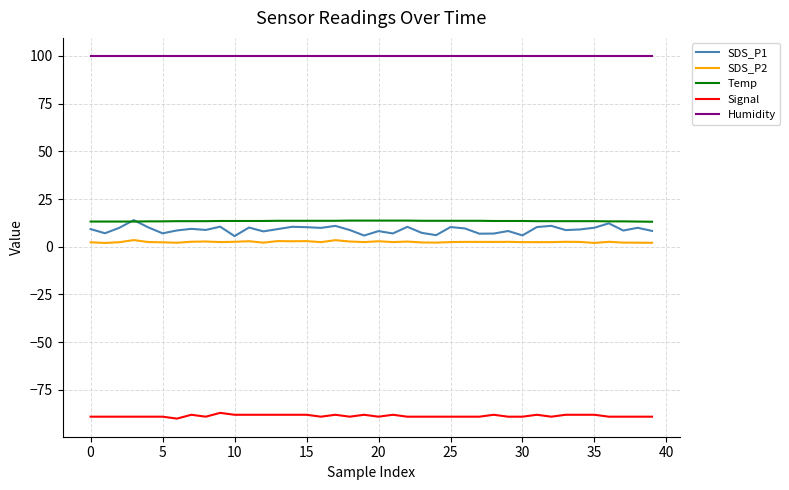

At how many categories does at least one series exceed 91?

40